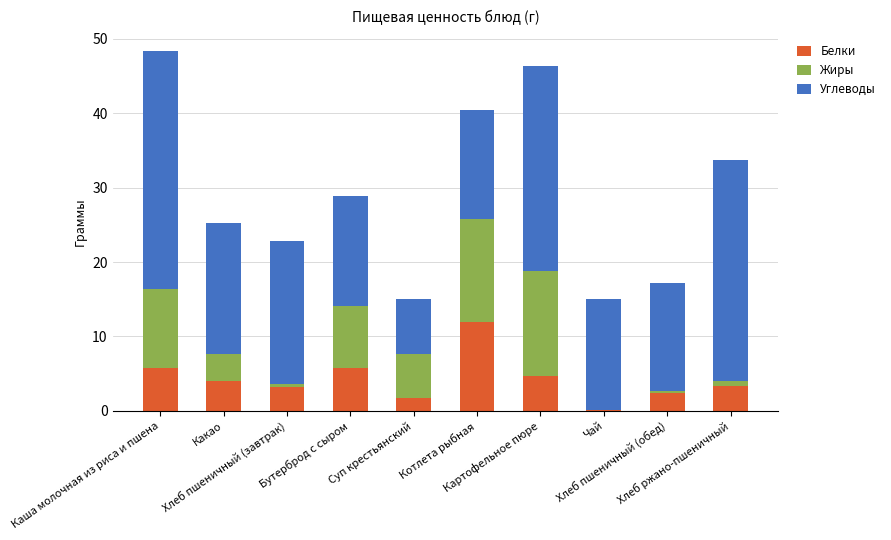

Are the bars grouped side by side (vs. stacked)?

No